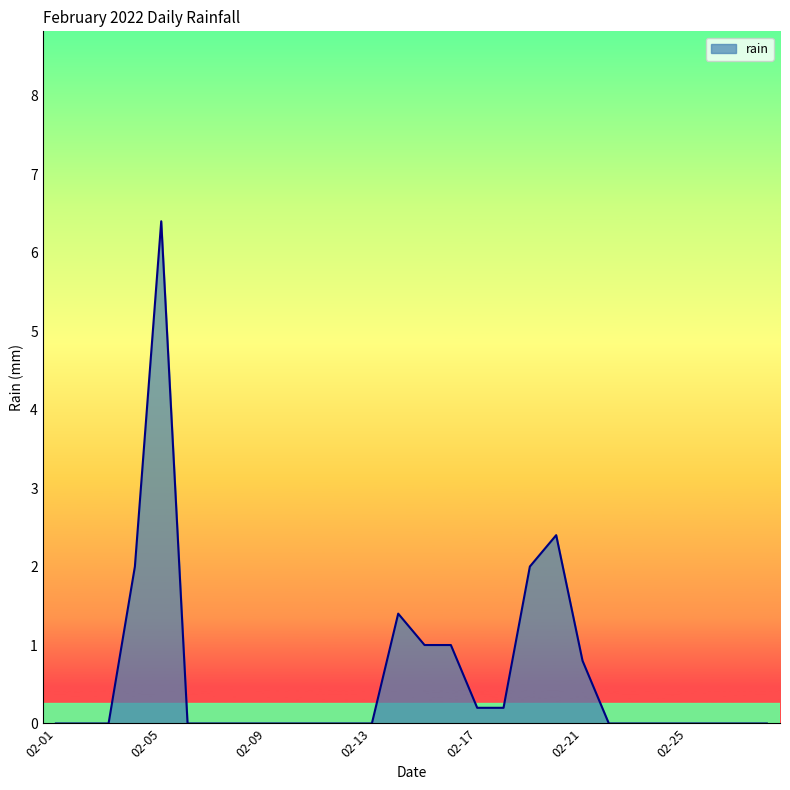

What is the greatest value displayed?

6.4